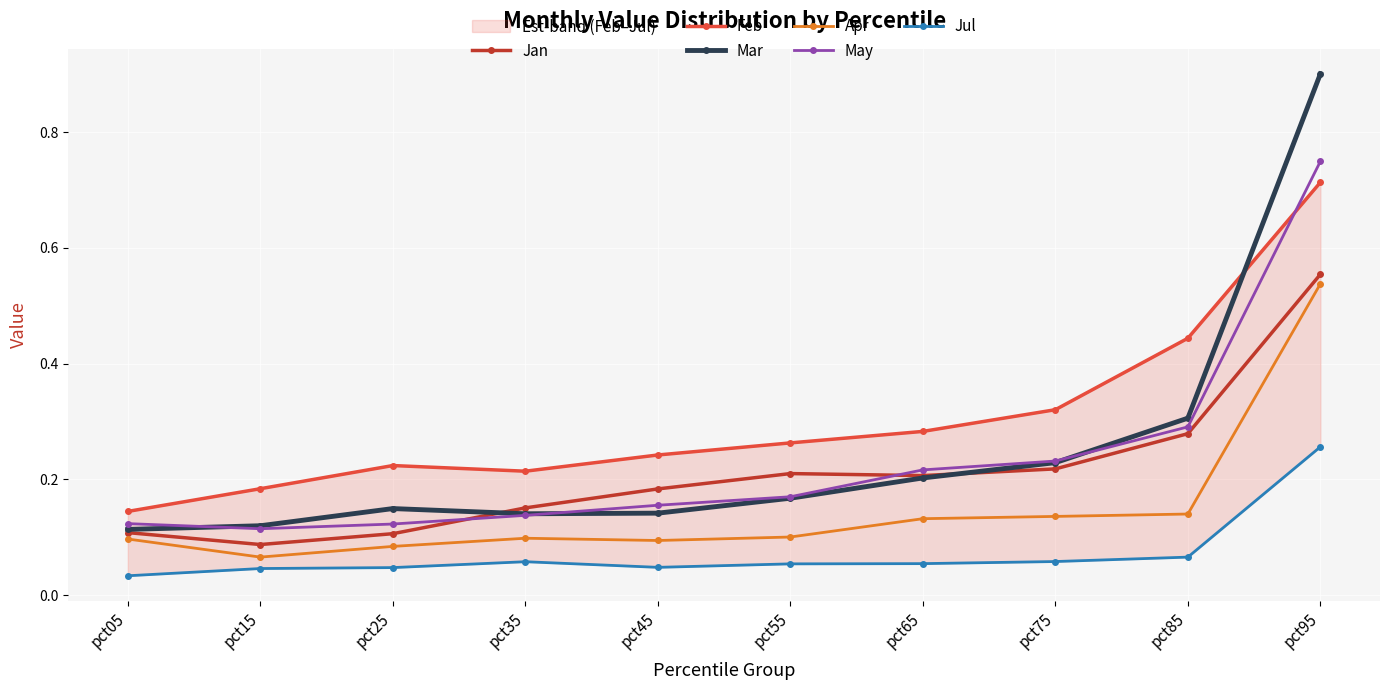

Where is Jul nearest to the value 0?

pct05